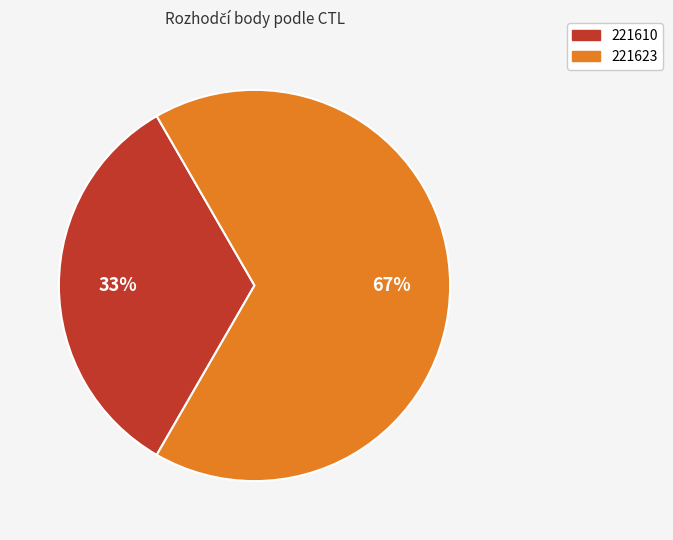

Between 221610 and 221623, which is larger?

221623